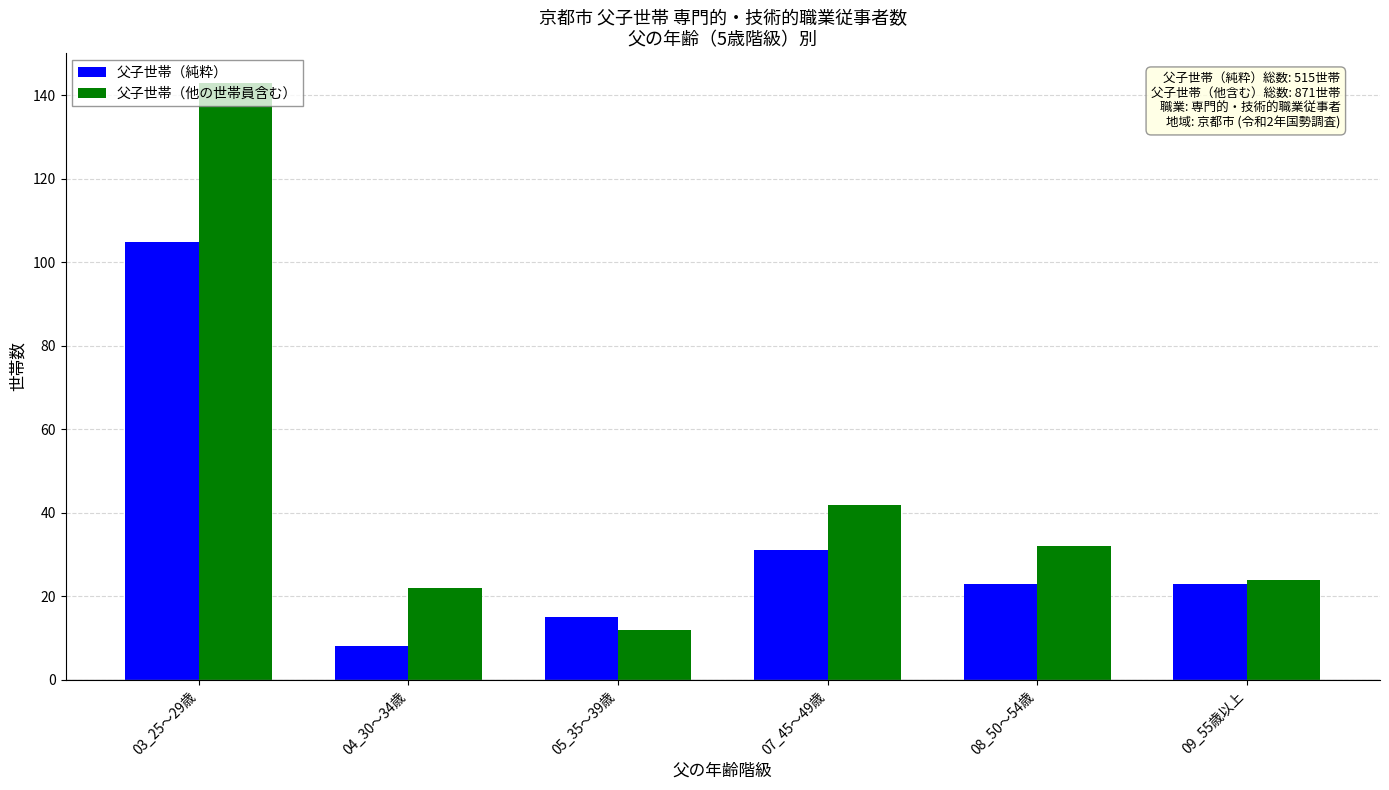

How many bars are there in total?

12